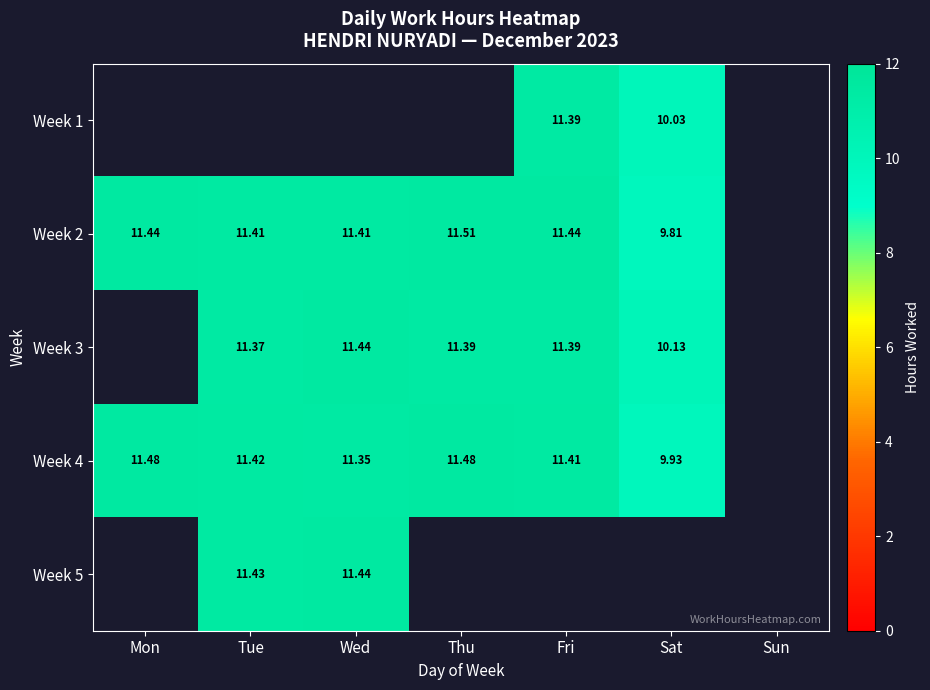

Is the value of Week 2 at Sat greater than the value of Week 5 at Wed?

No